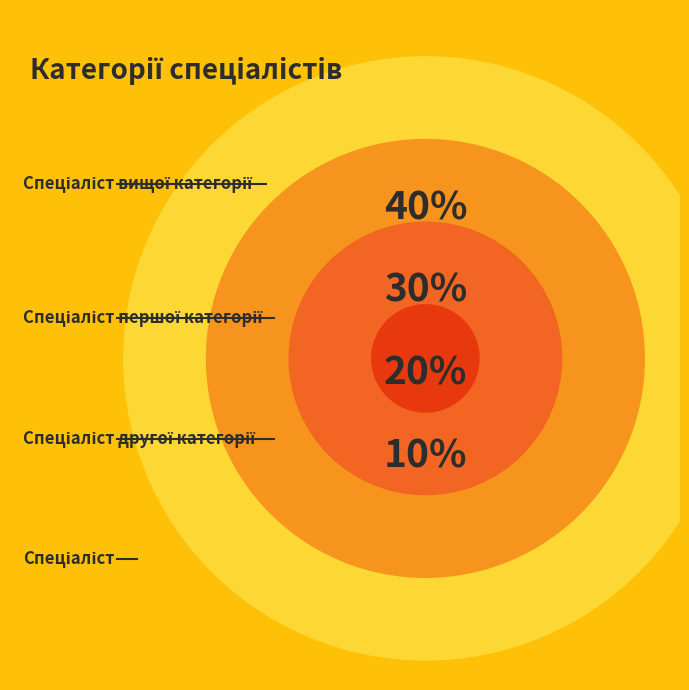

Is there a majority slice in this chart?

No